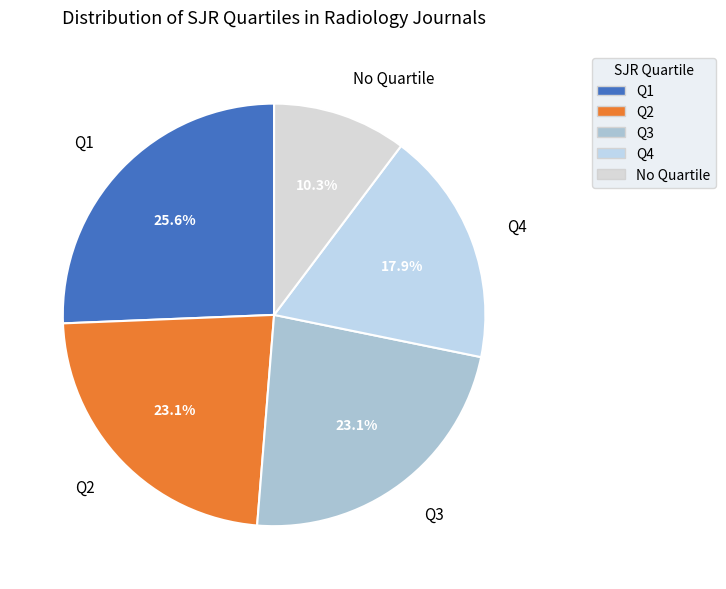

Is Q1 the majority of the pie?

No